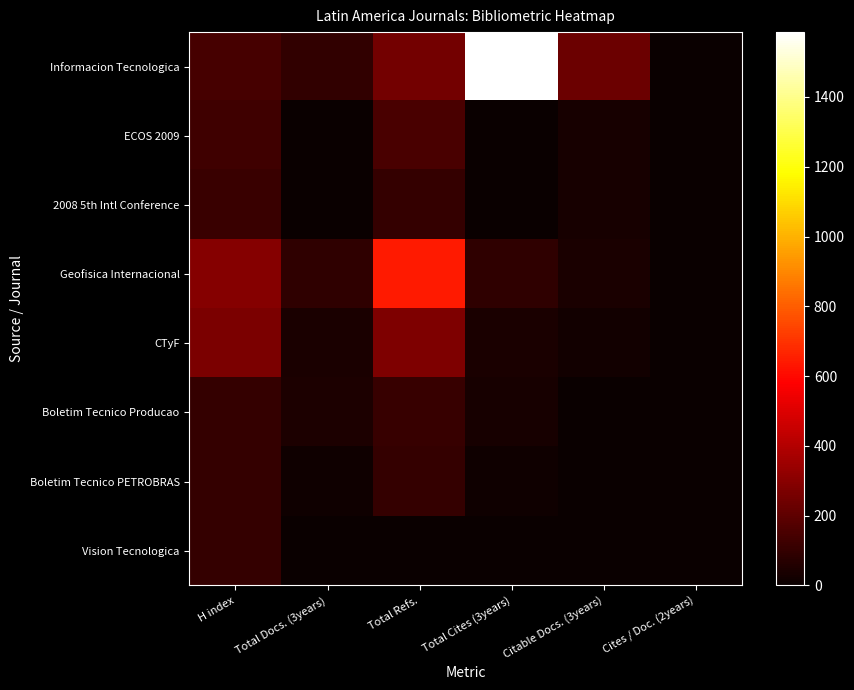

Reading left to right, what are all the values shown in this chart?

Informacion Tecnologica: H index=148	Total Docs. (3years)=95	Total Refs.=249	Total Cites (3years)=1586	Citable Docs. (3years)=233	Cites / Doc. (2years)=0
ECOS 2009: H index=127	Total Docs. (3years)=0	Total Refs.=151	Total Cites (3years)=0	Citable Docs. (3years)=36	Cites / Doc. (2years)=0
2008 5th Intl Conference: H index=112	Total Docs. (3years)=0	Total Refs.=101	Total Cites (3years)=0	Citable Docs. (3years)=37	Cites / Doc. (2years)=0
Geofisica Internacional: H index=294	Total Docs. (3years)=88	Total Refs.=643	Total Cites (3years)=87	Citable Docs. (3years)=38	Cites / Doc. (2years)=0
CTyF: H index=270	Total Docs. (3years)=40	Total Refs.=274	Total Cites (3years)=39	Citable Docs. (3years)=20	Cites / Doc. (2years)=0
Boletim Tecnico Producao: H index=101	Total Docs. (3years)=45	Total Refs.=106	Total Cites (3years)=35	Citable Docs. (3years)=0	Cites / Doc. (2years)=0
Boletim Tecnico PETROBRAS: H index=101	Total Docs. (3years)=14	Total Refs.=102	Total Cites (3years)=14	Citable Docs. (3years)=0	Cites / Doc. (2years)=0
Vision Tecnologica: H index=105	Total Docs. (3years)=4	Total Refs.=0	Total Cites (3years)=4	Citable Docs. (3years)=0	Cites / Doc. (2years)=0